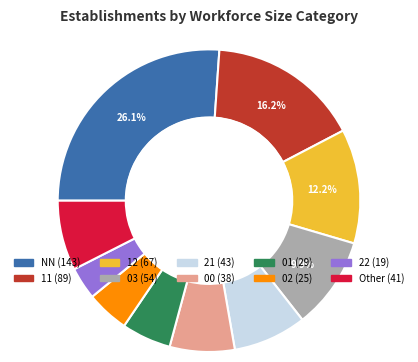

Is there any slice that represents more than half of the pie?

No